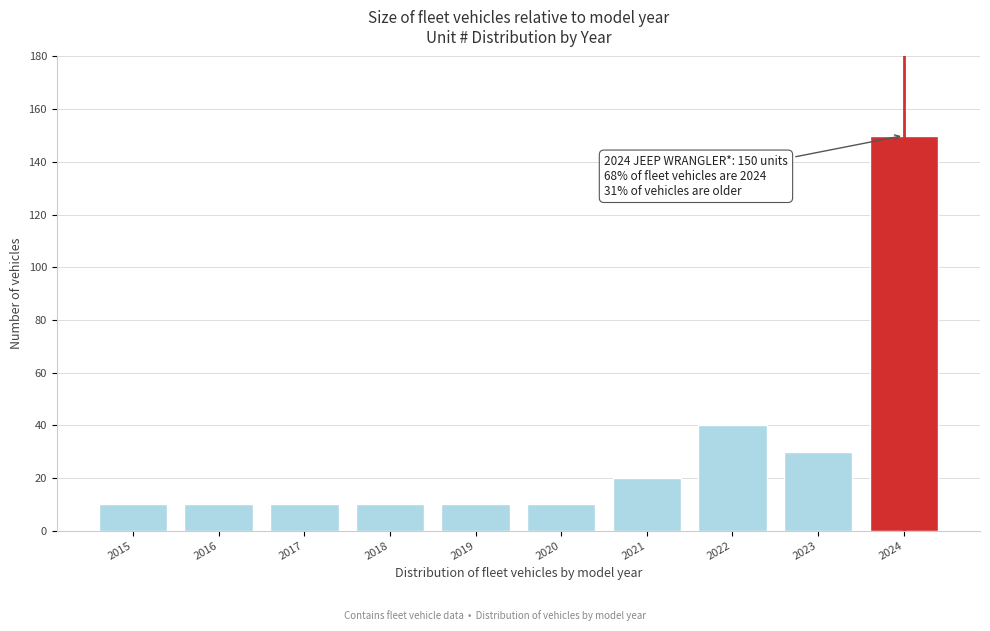

Reading right to left, transcribe all the data shown in this chart.

150	30	40	20	10	10	10	10	10	10